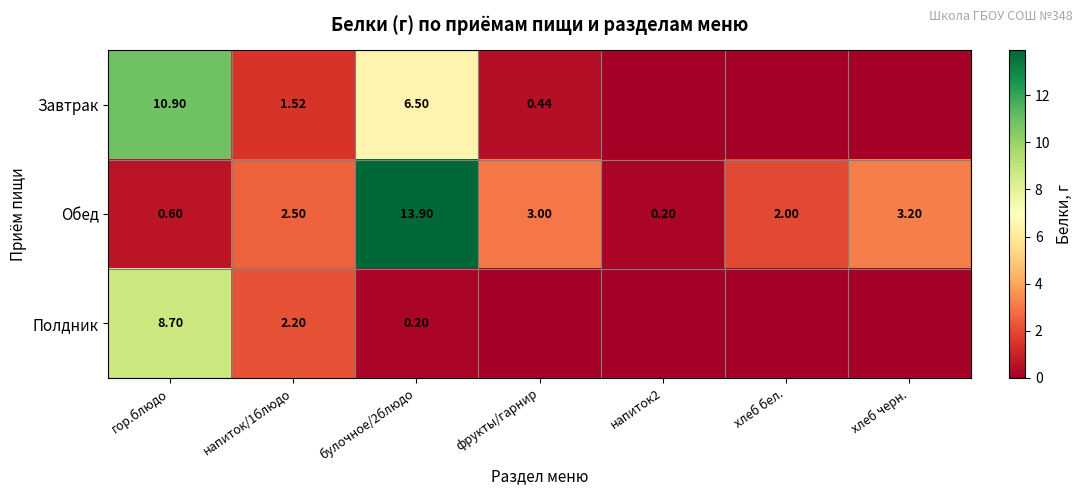

Which category has the lowest value across all series?

напиток2